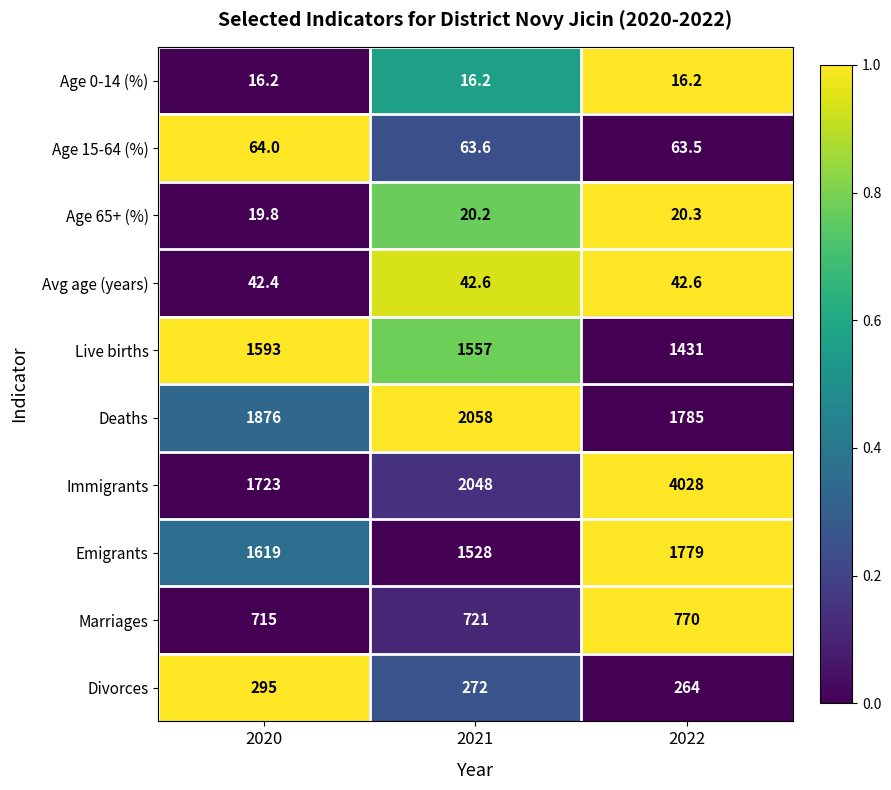

Reading left to right, transcribe all the data shown in this chart.

Age 0-14 (%): 16.2	16.2	16.2
Age 15-64 (%): 64.0	63.6	63.5
Age 65+ (%): 19.8	20.2	20.3
Avg age (years): 42.4	42.6	42.6
Live births: 1593.0	1557.0	1431.0
Deaths: 1876.0	2058.0	1785.0
Immigrants: 1723.0	2048.0	4028.0
Emigrants: 1619.0	1528.0	1779.0
Marriages: 715.0	721.0	770.0
Divorces: 295.0	272.0	264.0